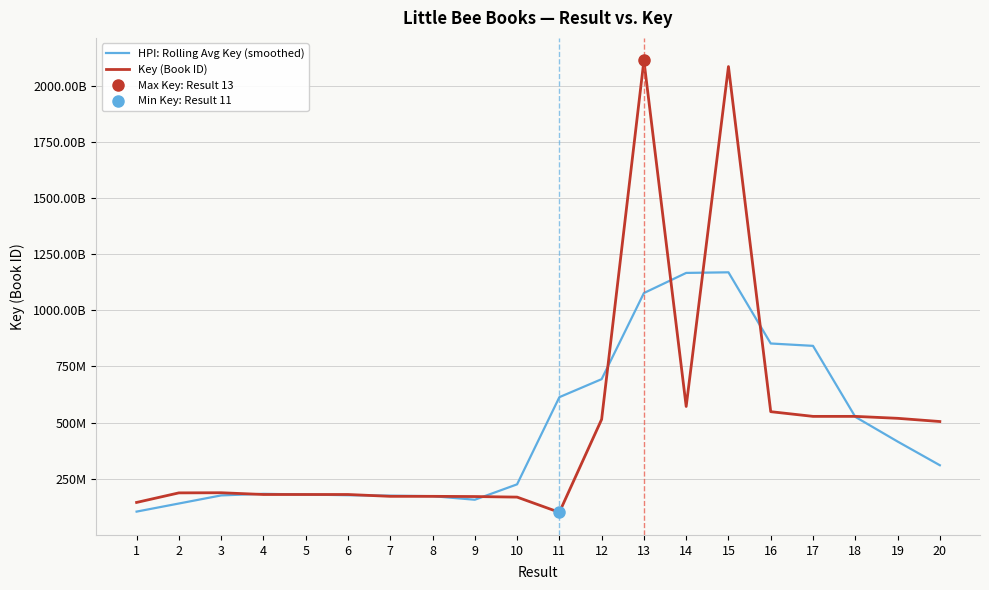

Is it true that HPI: Rolling Avg Key (smoothed) equals 156928041.6 at 9?

True